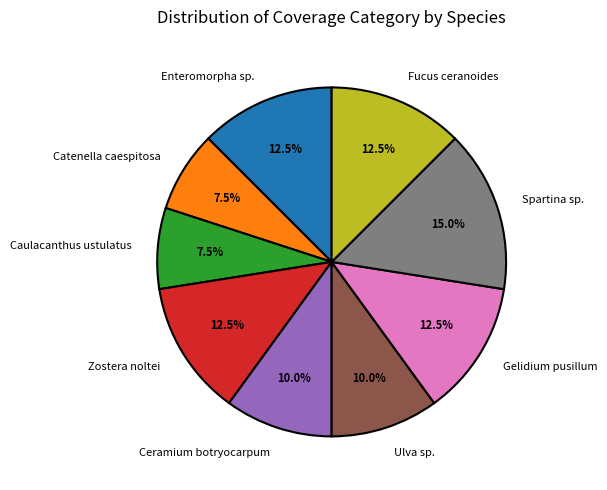

Which slice is the largest?

Spartina sp.